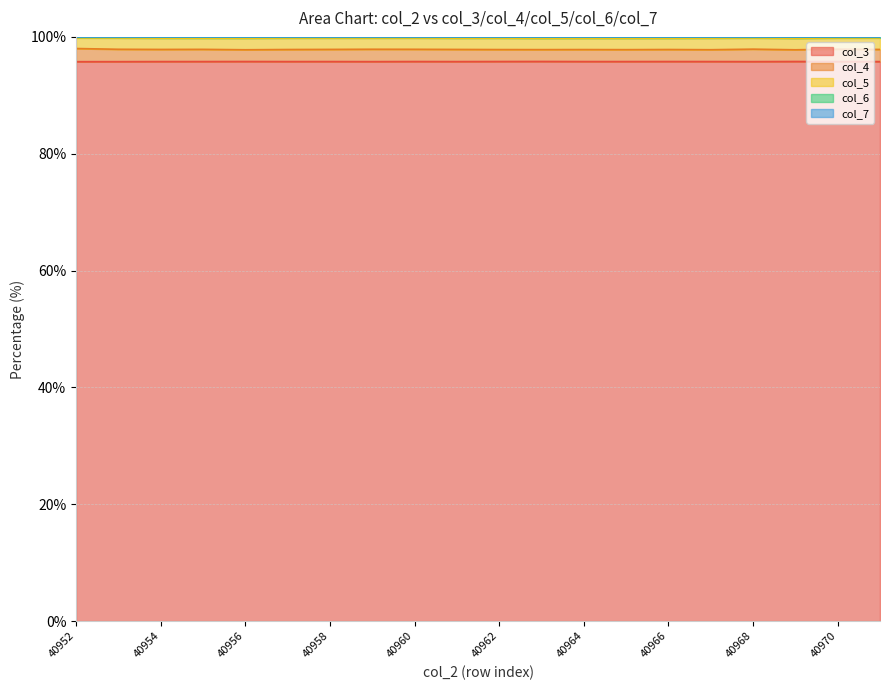

Between 40954 and 40960, which series saw the biggest shift?

col_6